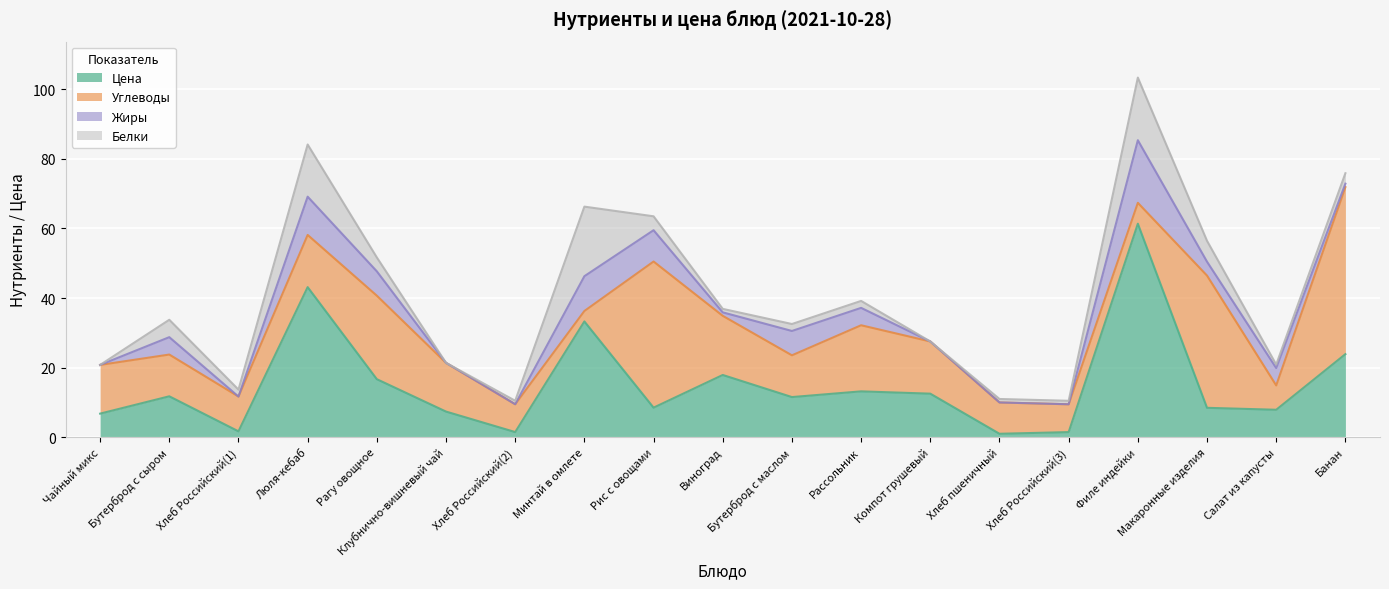

Reading right to left, extract all data points from this chart.

Цена: Банан=23.9	Салат из капусты=7.9	Макаронные изделия=8.4	Филе индейки=61.4	Хлеб Российский(3)=1.5	Хлеб пшеничный=1.0	Компот грушевый=12.5	Рассольник=13.2	Бутерброд с маслом=11.5	Виноград=17.9	Рис с овощами=8.5	Минтай в омлете=33.3	Хлеб Российский(2)=1.5	Клубнично-вишневый чай=7.4	Рагу овощное=16.7	Люля-кебаб=43.1	Хлеб Российский(1)=1.7	Бутерброд с сыром=11.8	Чайный микс=6.8
Углеводы: Банан=48.0	Салат из капусты=7.0	Макаронные изделия=38.0	Филе индейки=6.0	Хлеб Российский(3)=8.0	Хлеб пшеничный=9.0	Компот грушевый=15.0	Рассольник=19.0	Бутерброд с маслом=12.0	Виноград=17.0	Рис с овощами=42.0	Минтай в омлете=3.0	Хлеб Российский(2)=8.0	Клубнично-вишневый чай=14.0	Рагу овощное=24.0	Люля-кебаб=15.0	Хлеб Российский(1)=10.0	Бутерброд с сыром=12.0	Чайный микс=14.0
Жиры: Банан=1.0	Салат из капусты=5.0	Макаронные изделия=4.0	Филе индейки=18.0	Хлеб Российский(3)=0.0	Хлеб пшеничный=0.0	Компот грушевый=0.0	Рассольник=5.0	Бутерброд с маслом=7.0	Виноград=1.0	Рис с овощами=9.0	Минтай в омлете=10.0	Хлеб Российский(2)=0.0	Клубнично-вишневый чай=0.0	Рагу овощное=7.0	Люля-кебаб=11.0	Хлеб Российский(1)=0.0	Бутерброд с сыром=5.0	Чайный микс=0.0
Белки: Банан=3.0	Салат из капусты=1.0	Макаронные изделия=6.0	Филе индейки=18.0	Хлеб Российский(3)=1.0	Хлеб пшеничный=1.0	Компот грушевый=0.0	Рассольник=2.0	Бутерброд с маслом=2.0	Виноград=1.0	Рис с овощами=4.0	Минтай в омлете=20.0	Хлеб Российский(2)=1.0	Клубнично-вишневый чай=0.0	Рагу овощное=4.0	Люля-кебаб=15.0	Хлеб Российский(1)=2.0	Бутерброд с сыром=5.0	Чайный микс=0.0